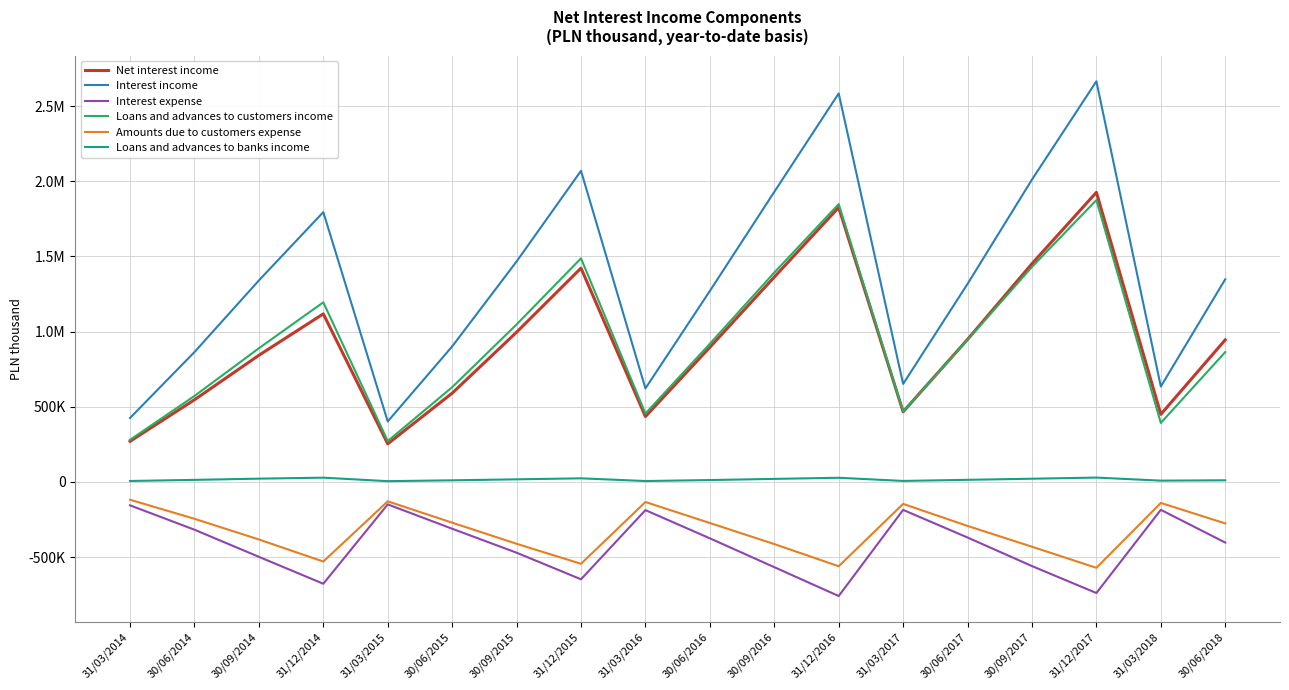

What is the value of the Net interest income point at the 15th from the left?

1452073